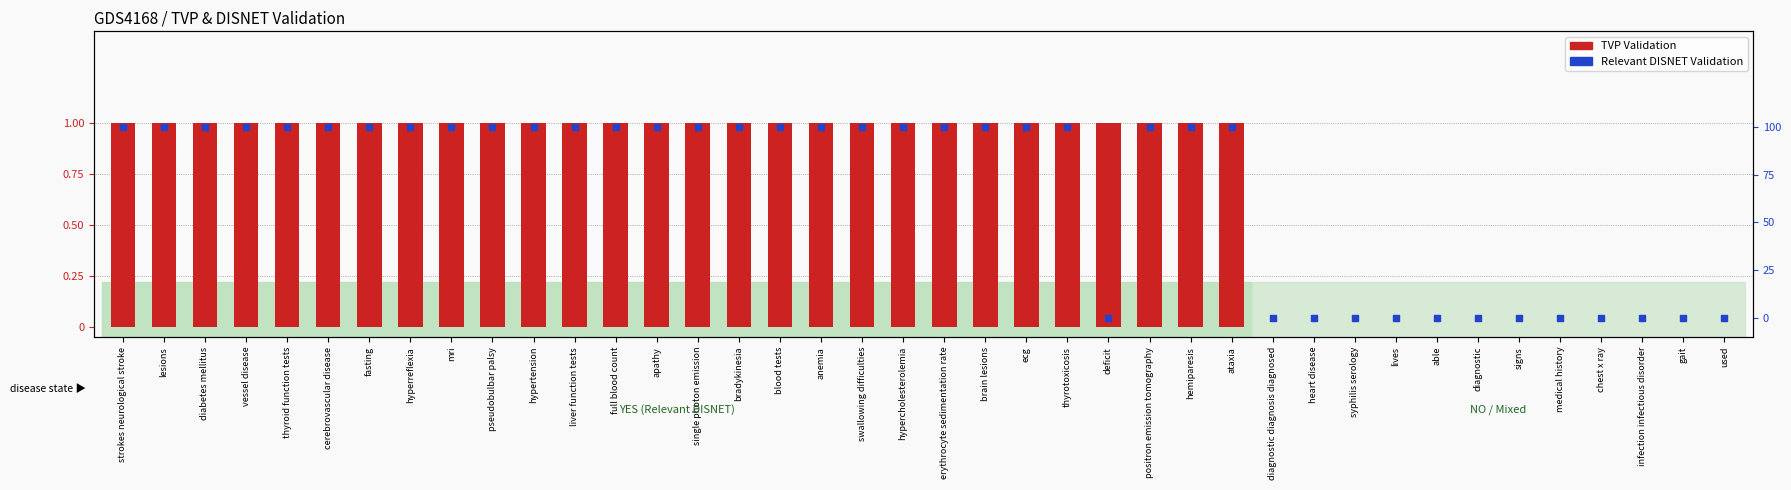

Which series contains the lowest Y value?

TVP Validation